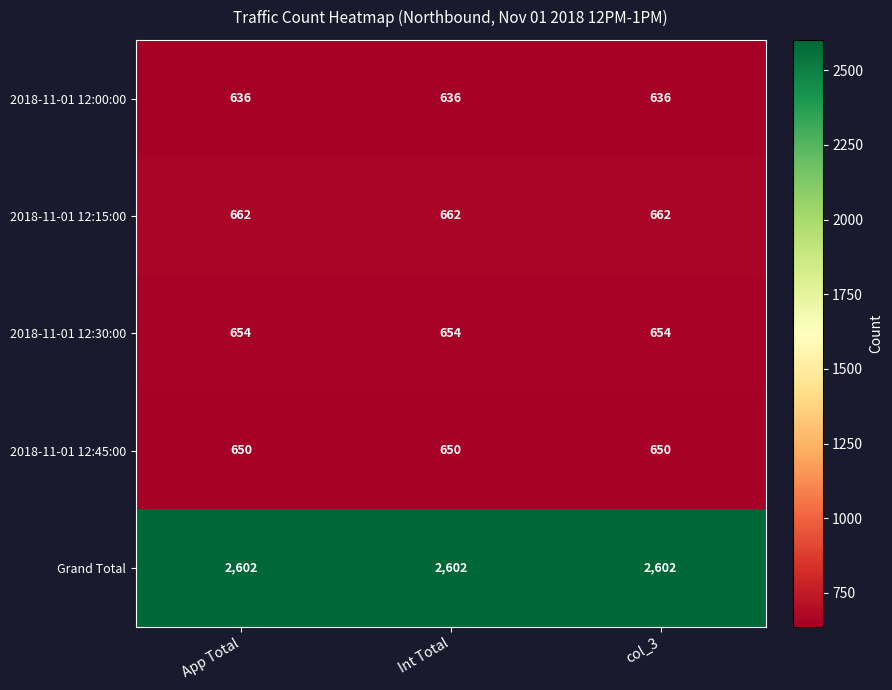

What is the approximate value of 2018-11-01 12:45:00 at App Total?

650